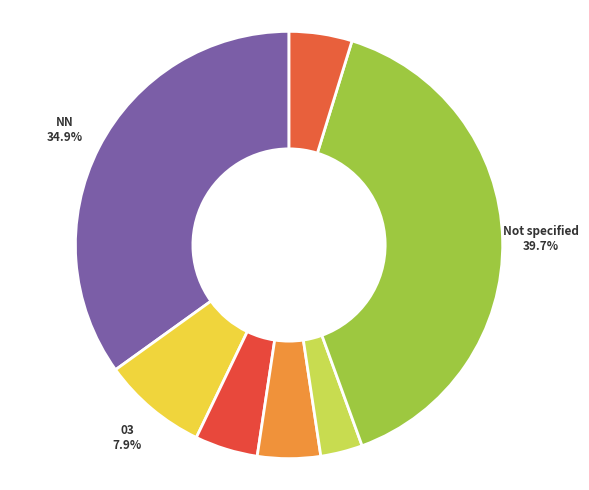

How many segments does this pie chart have?

7